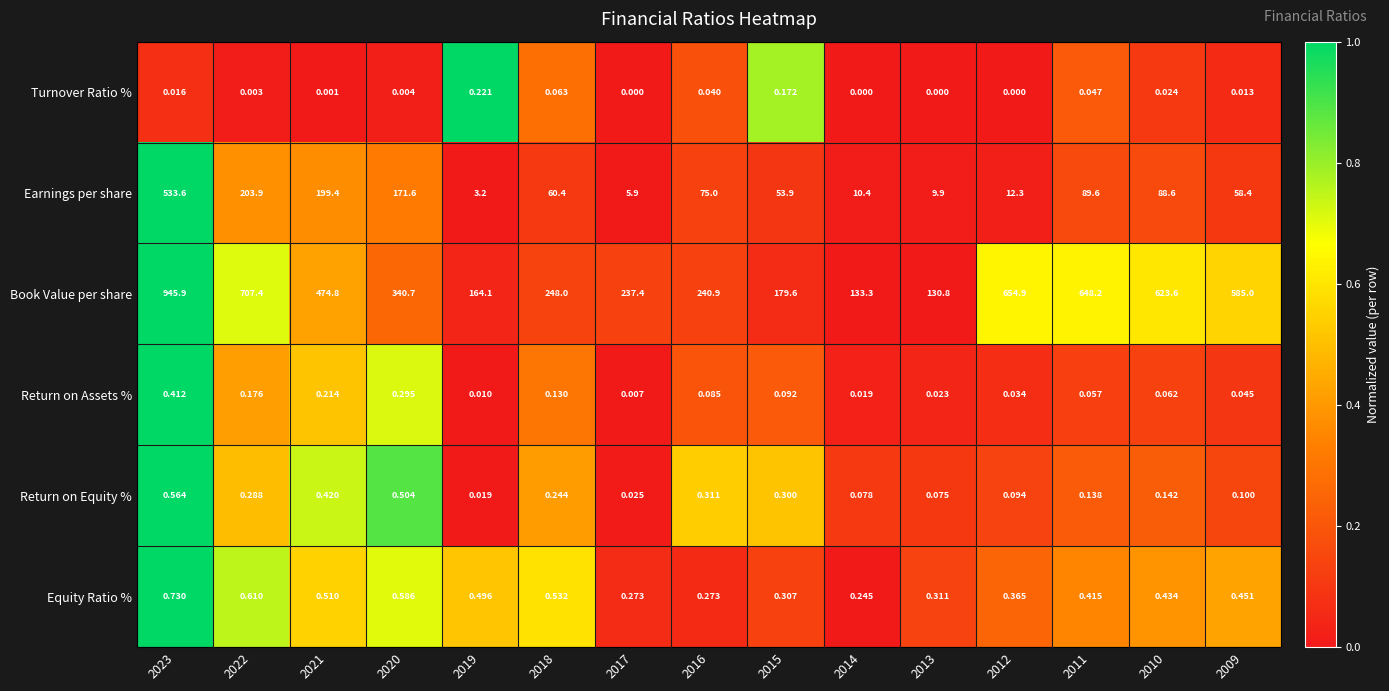

What is the difference between the highest and lowest values at 2014?

133.3